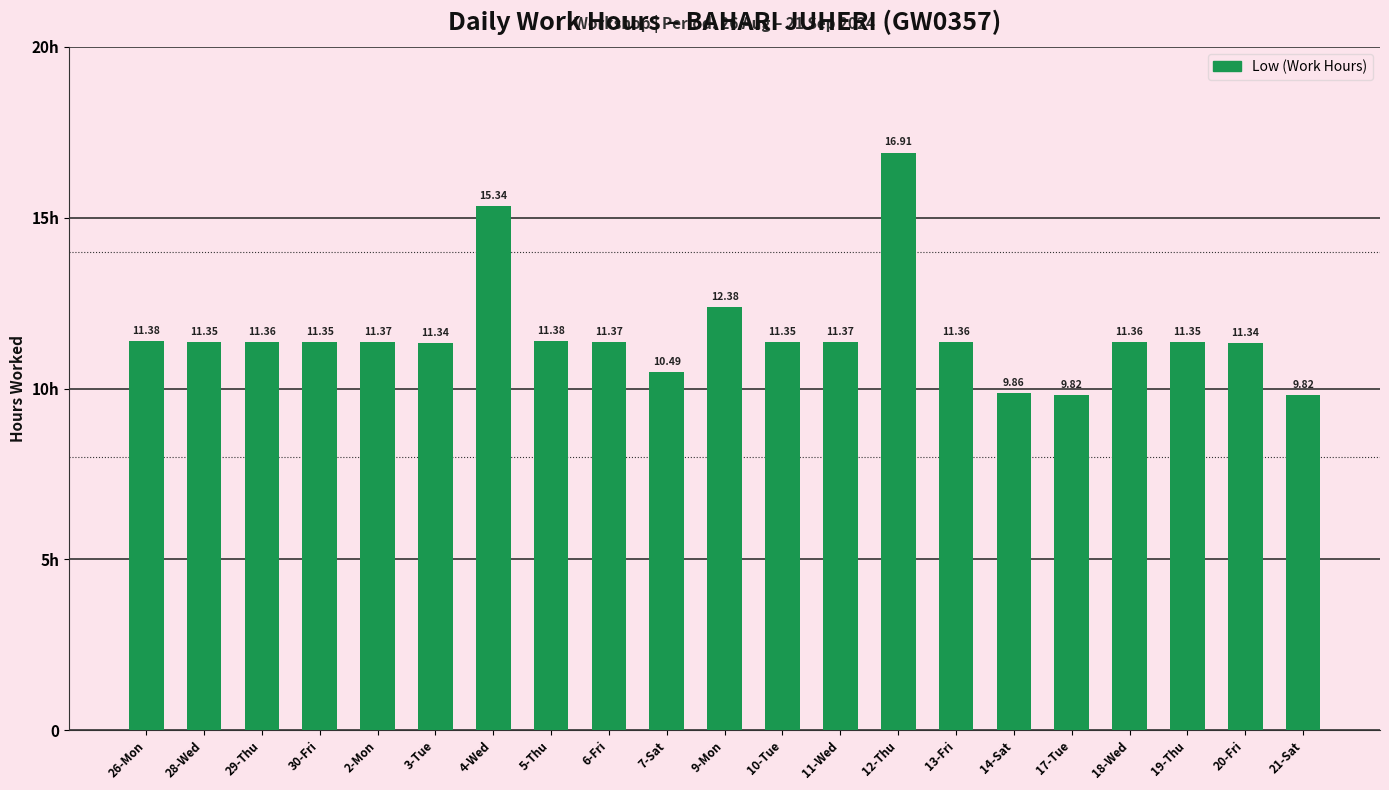

Are the bars horizontal?

No